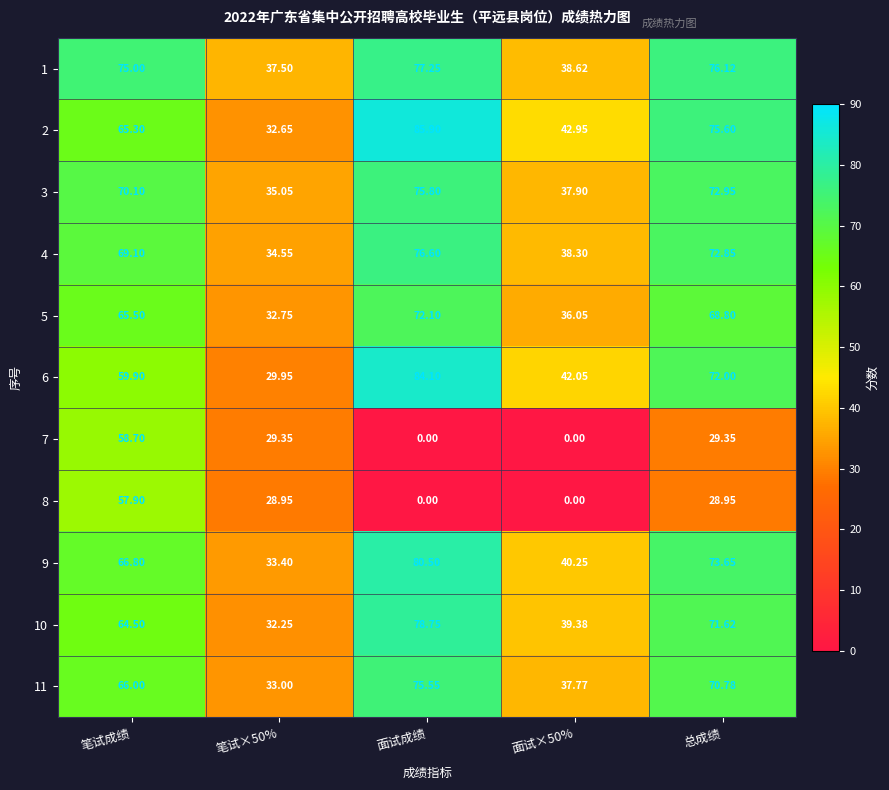

Where is 5 nearest to the value 52?

笔试成绩